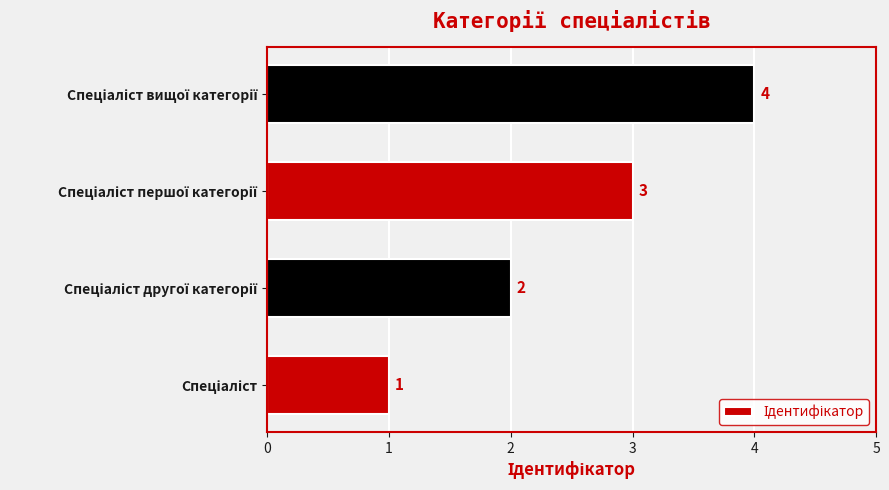

Count the values in the range 2 to 4.

3